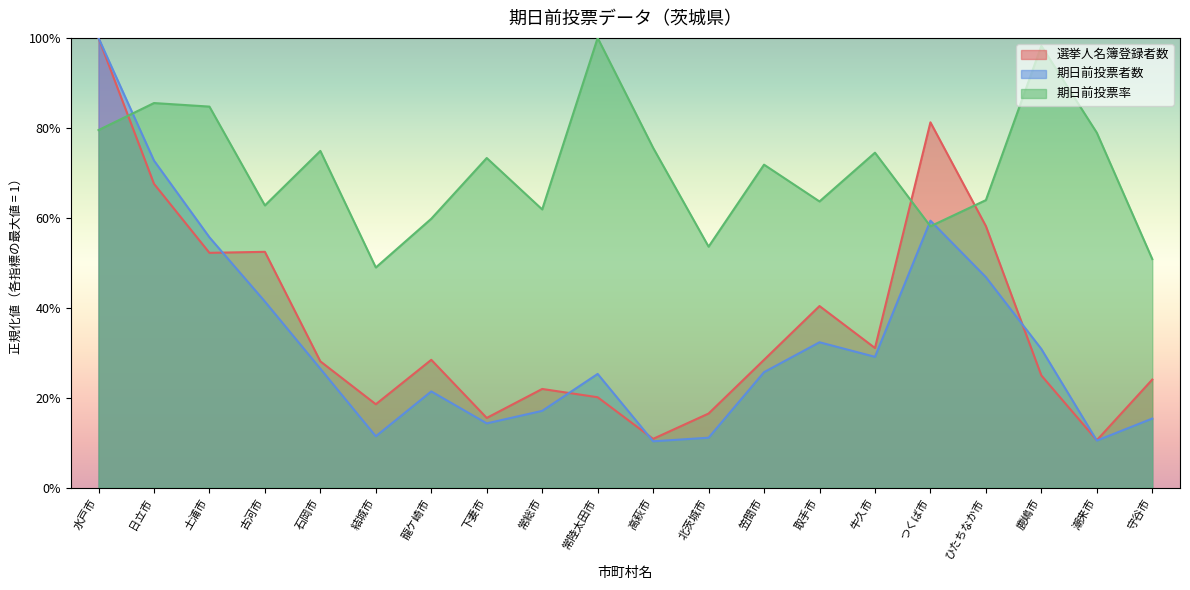

What is the label of the 2nd point from the right?

潮来市